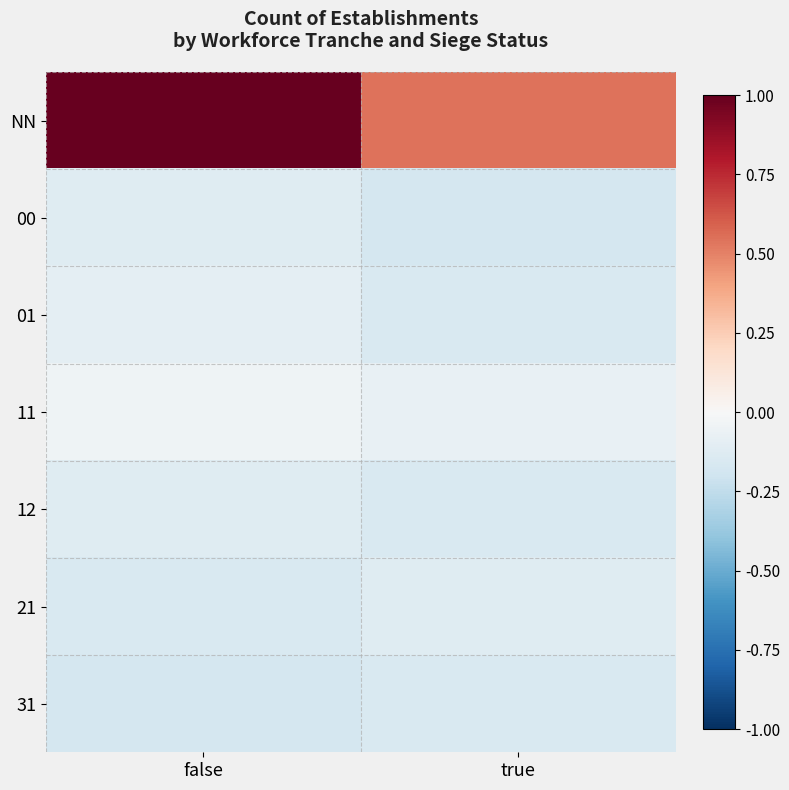

Reading left to right, list all the values displayed in this chart.

NN: false=1.0	true=0.5
00: false=-0.1	true=-0.2
01: false=-0.1	true=-0.2
11: false=-0.0	true=-0.1
12: false=-0.1	true=-0.2
21: false=-0.2	true=-0.1
31: false=-0.2	true=-0.2